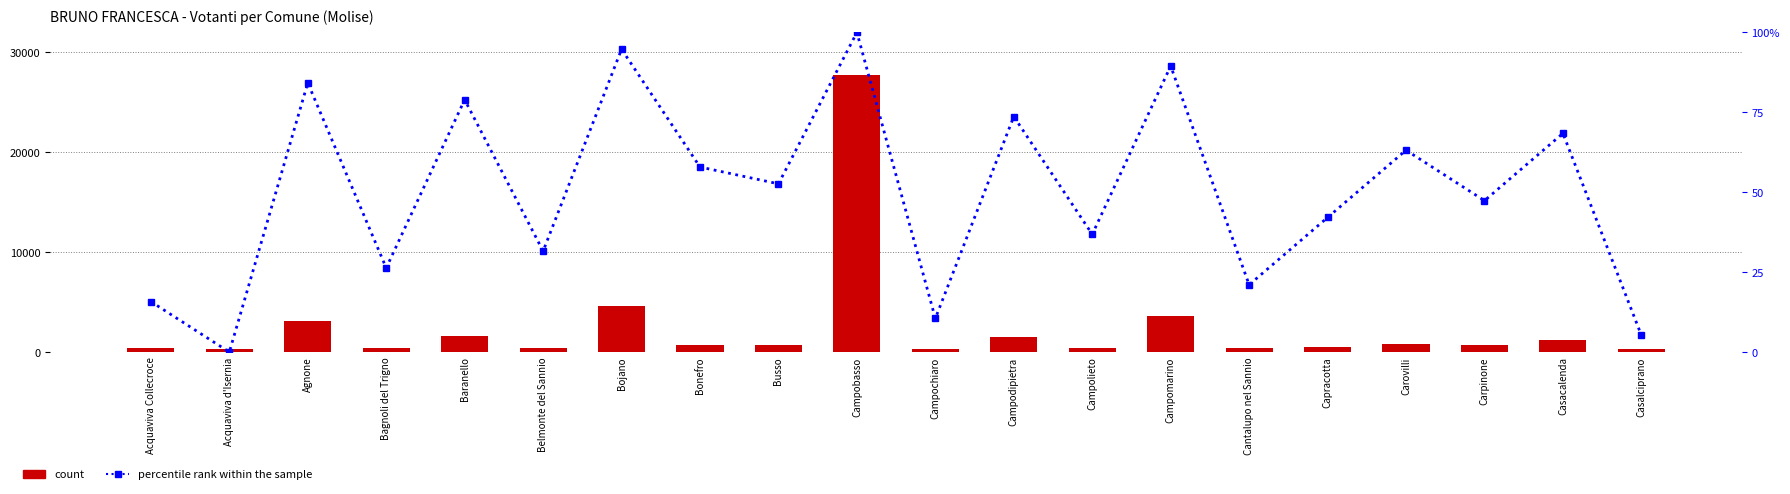

Is it true that percentile rank within the sample equals 26.3 at Bagnoli del Trigno?

True